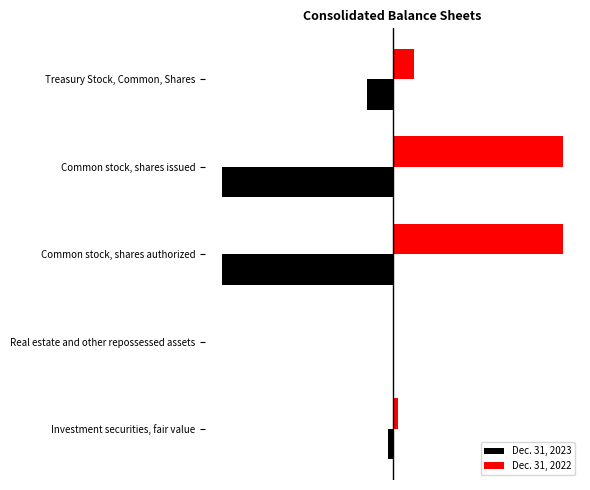

What are all the series names shown in the legend?

Dec. 31, 2023, Dec. 31, 2022